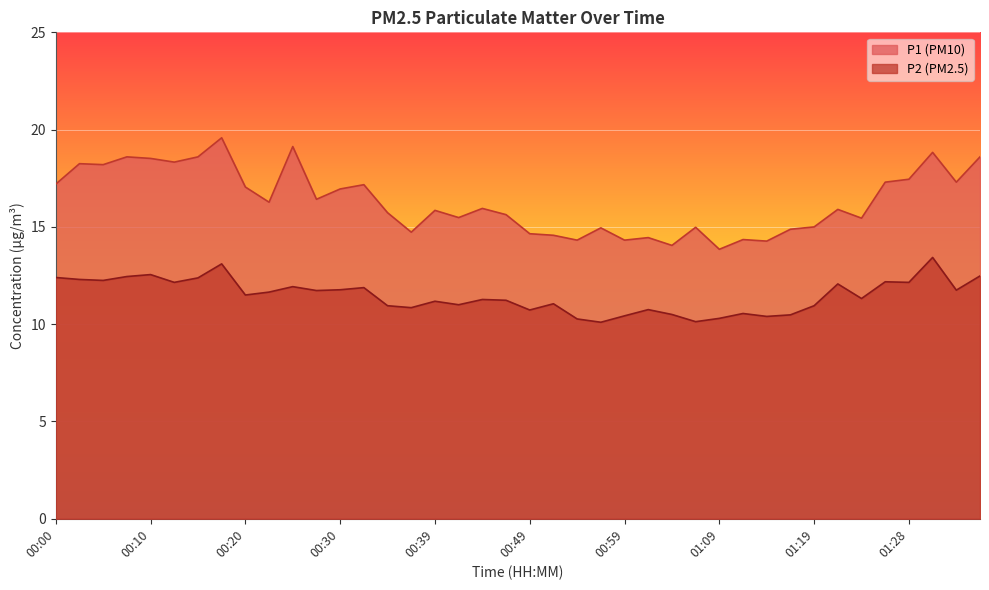

How many interior local valleys does the P2 series have?

13